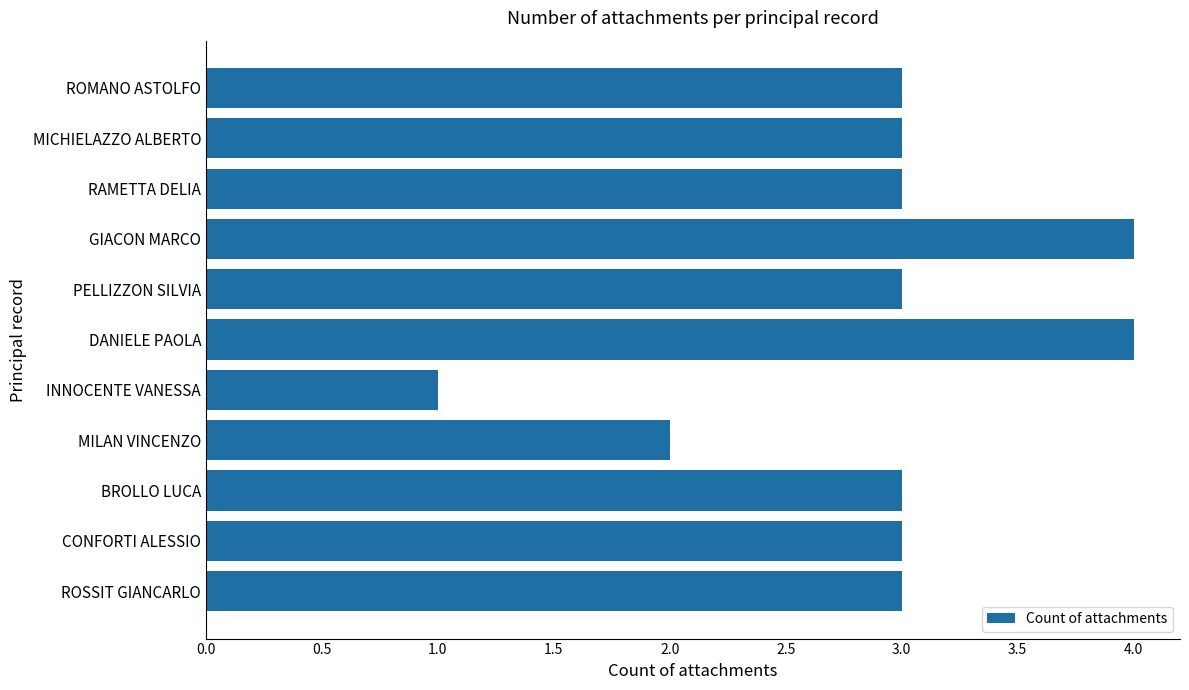

Count the number of data series in this chart.

1